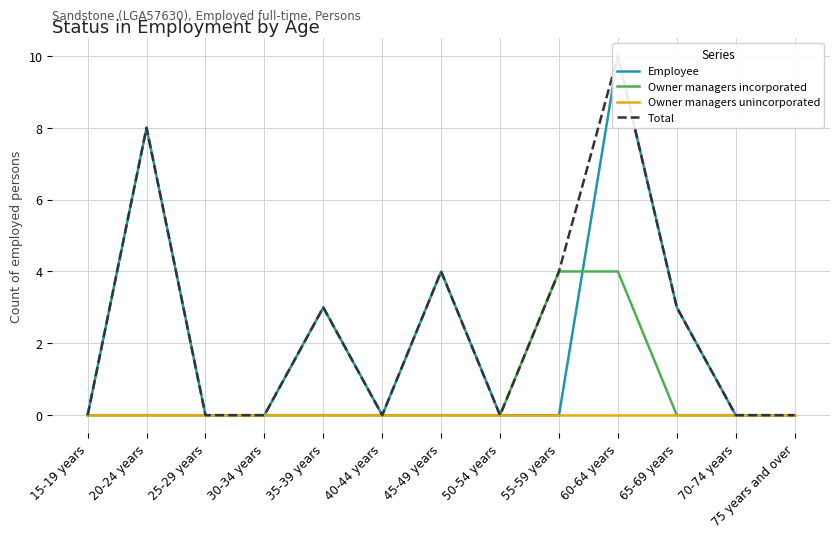

Which series has the largest total across all categories?

Total